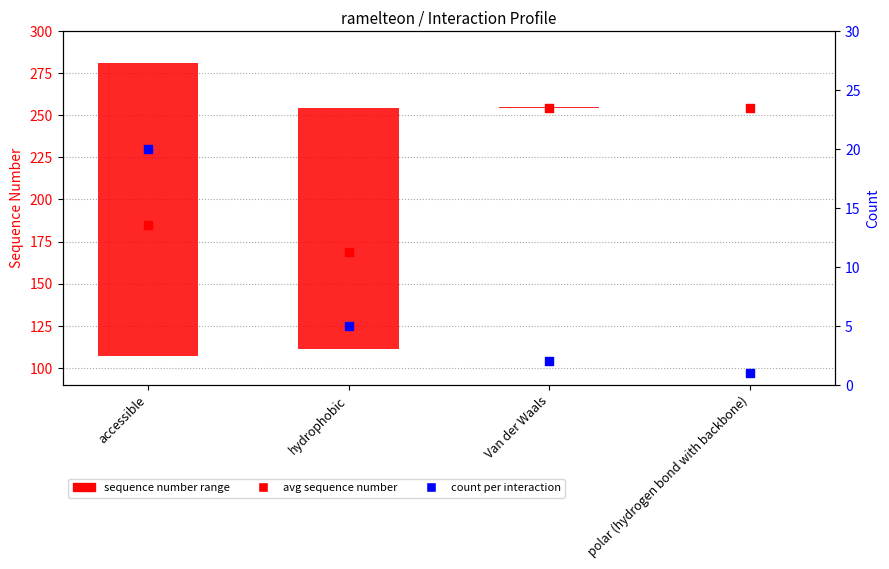

At which category is the sum across all series the highest?

Van der Waals